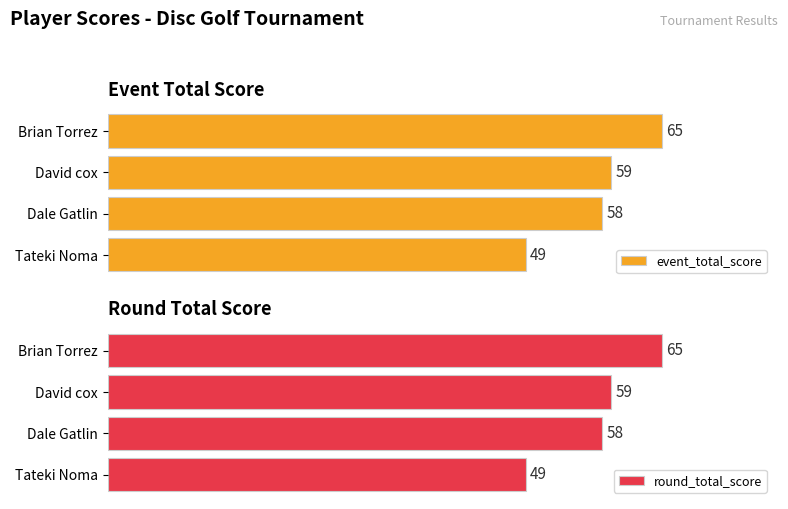

At which label does event_total_score reach its minimum?

Tateki Noma